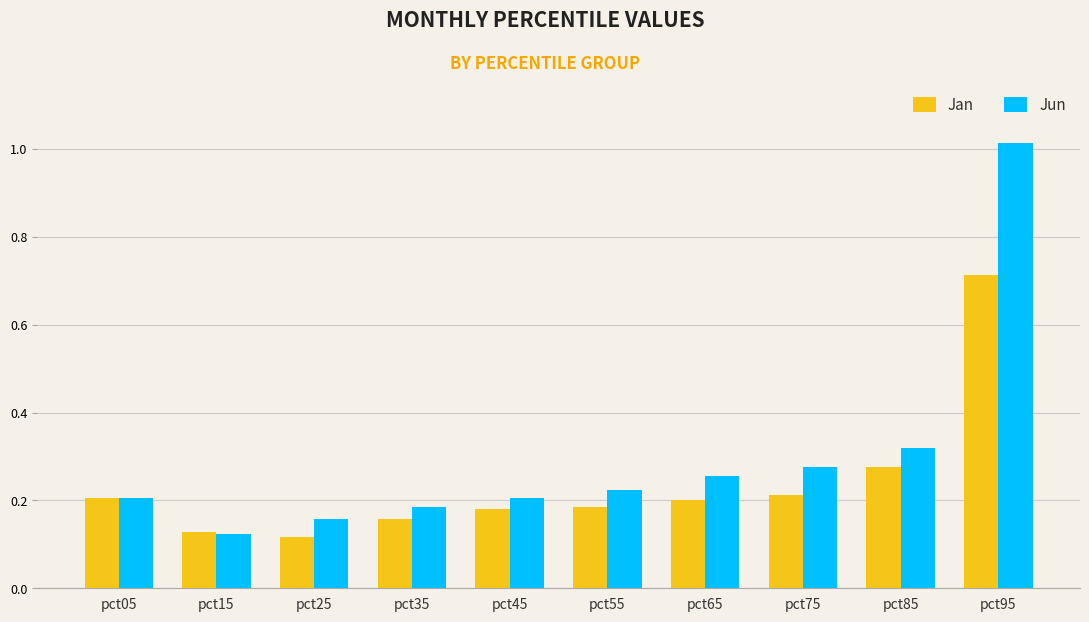

What are all the series names shown in the legend?

Jan, Jun